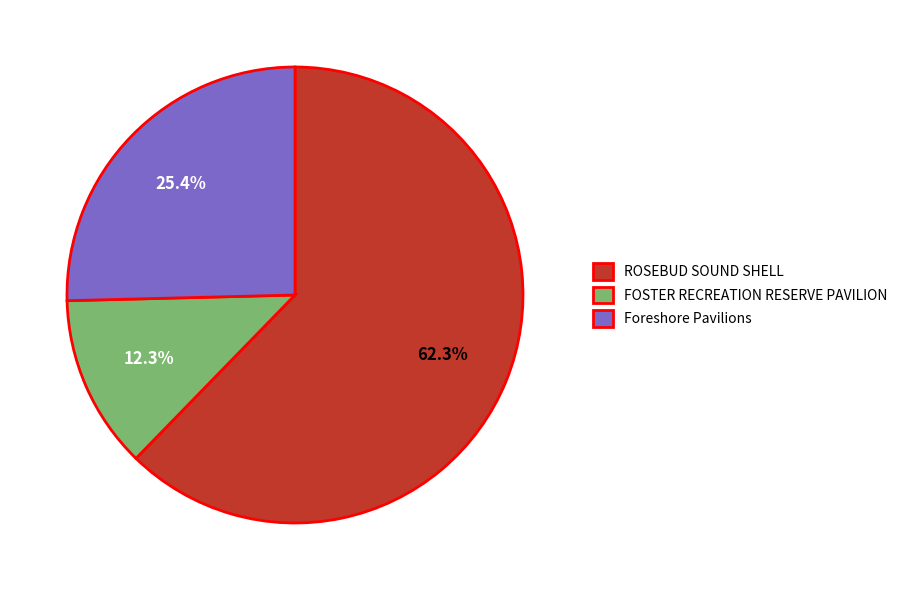

Approximately how many times larger is the value at Foreshore Pavilions compared to ROSEBUD SOUND SHELL?

0.4